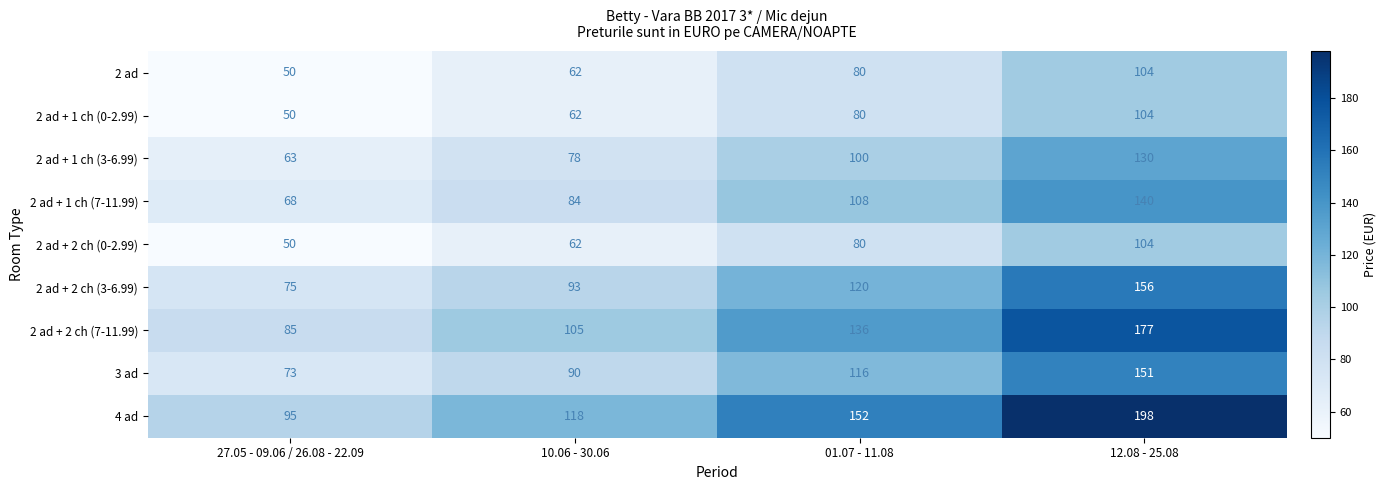

What is the sum of the 2 ad + 1 ch (7-11.99) values at 10.06 - 30.06 and 12.08 - 25.08?

224